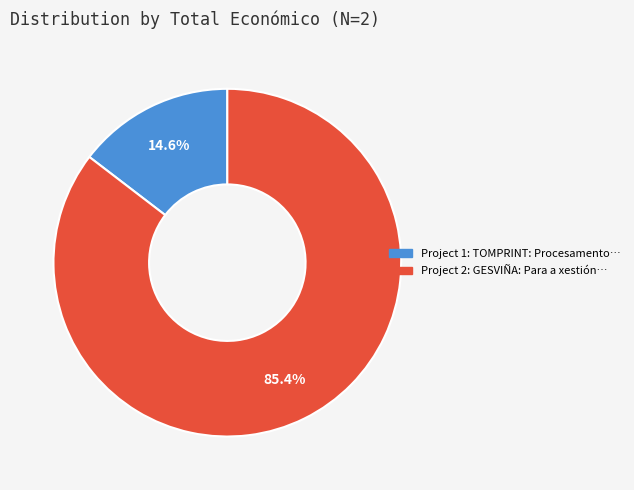

Is there any slice that represents more than half of the pie?

Yes